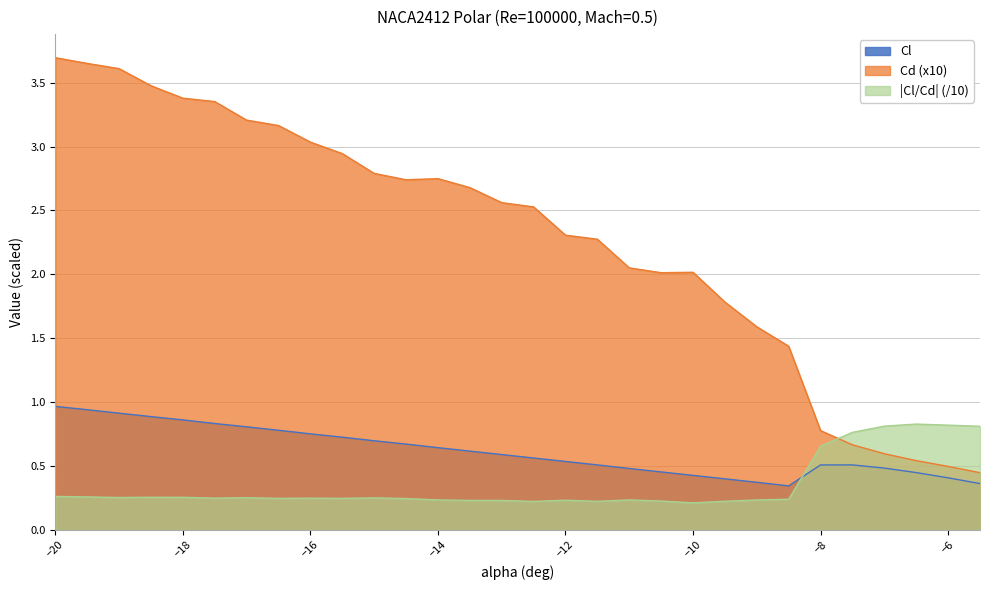

What is the label of the 12th point from the right?

-11